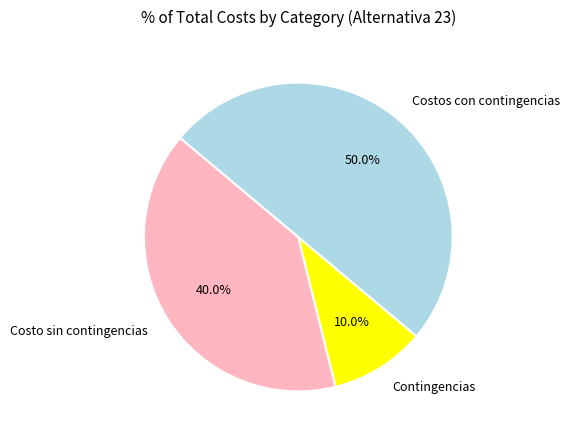

What percentage do Costos con contingencias and Costo sin contingencias together represent?

90.0%